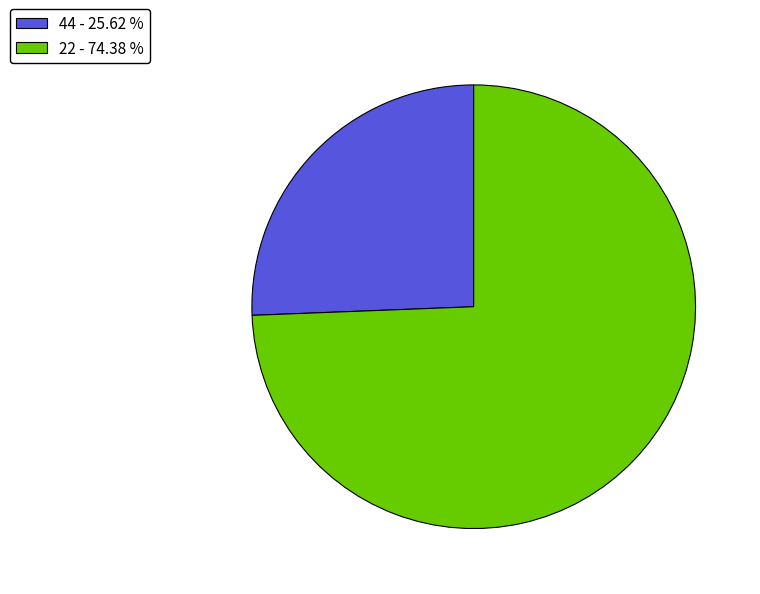

Rank the categories by value from lowest to highest.

44, 22